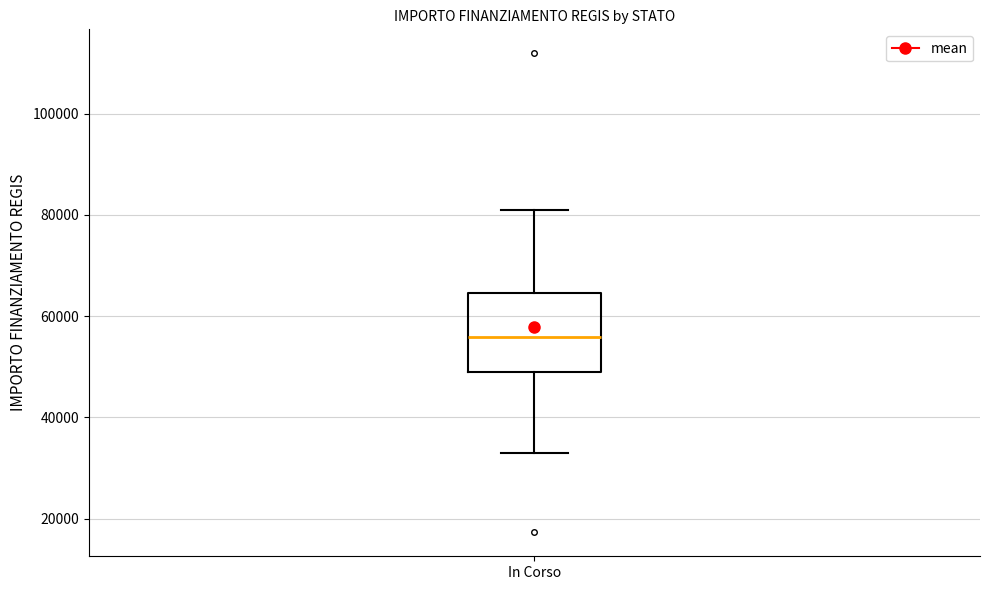

Transcribe this box plot: give where the median line is, the range the box spans, and where the two whiskers end, as read against the y-axis. The values are not printed on the chart, so give them approximately, as read against the axis.

median 56000, box 50000 to 64000, whiskers 32000 to 80000